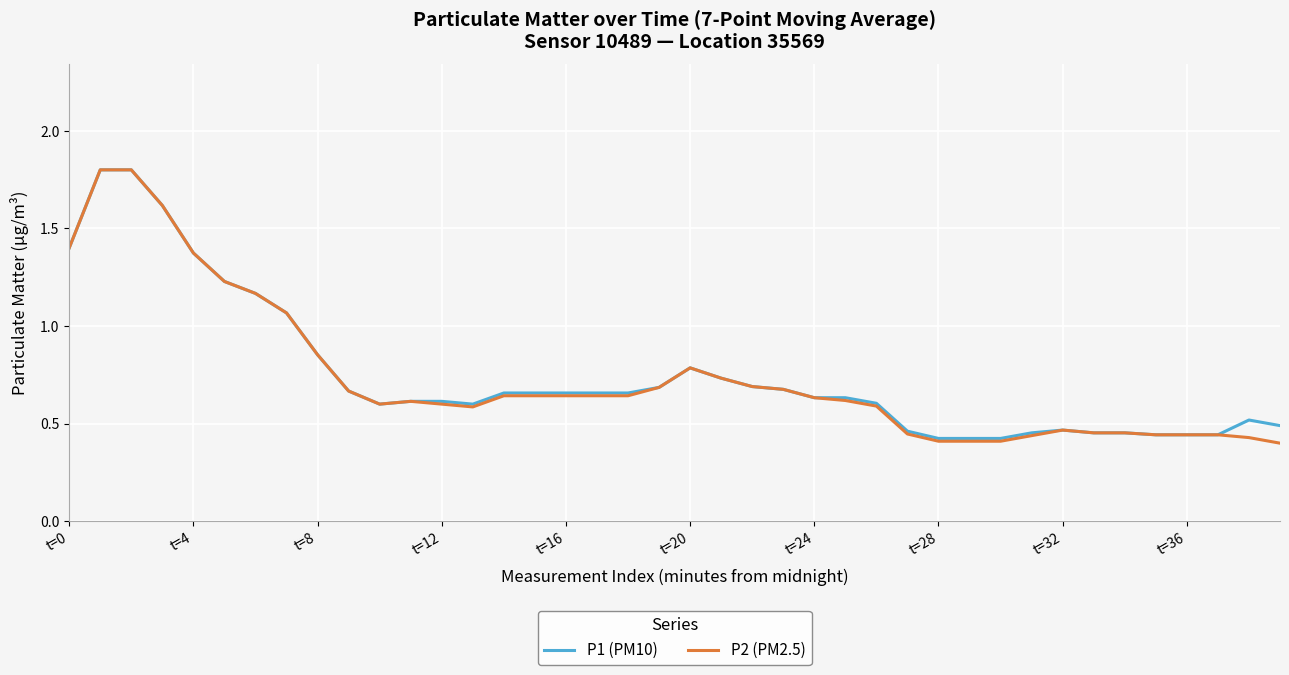

How many lines are shown in the chart?

2